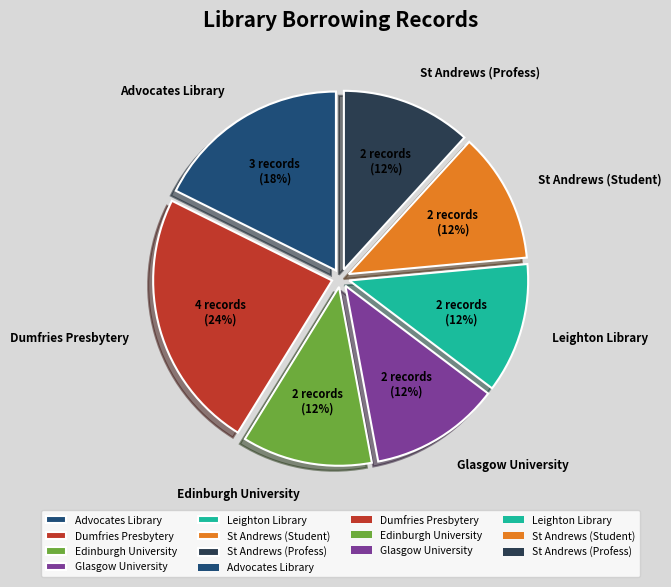

Which category has the biggest portion of the pie?

Dumfries Presbytery